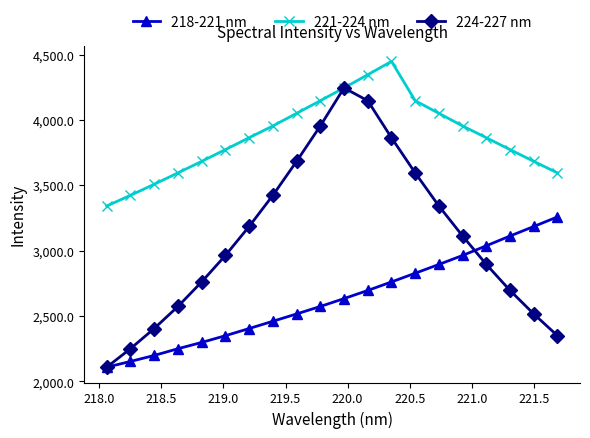

What is the maximum value for 221-224 nm?

4448.9